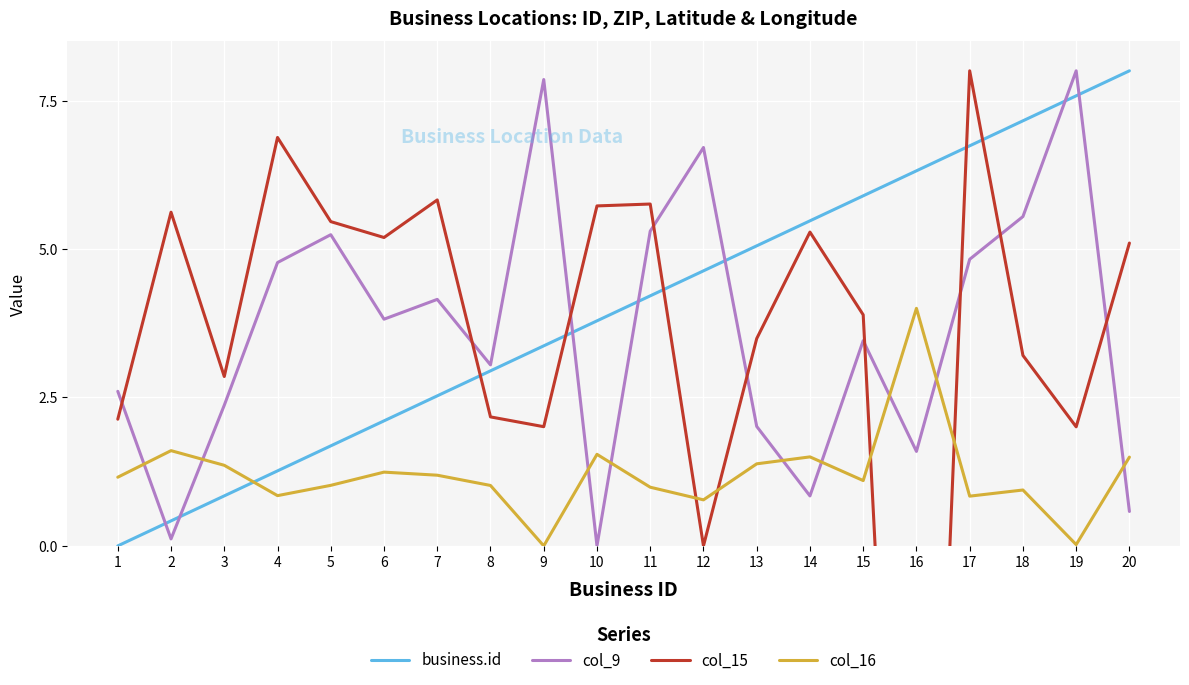

How many lines are shown in the chart?

4